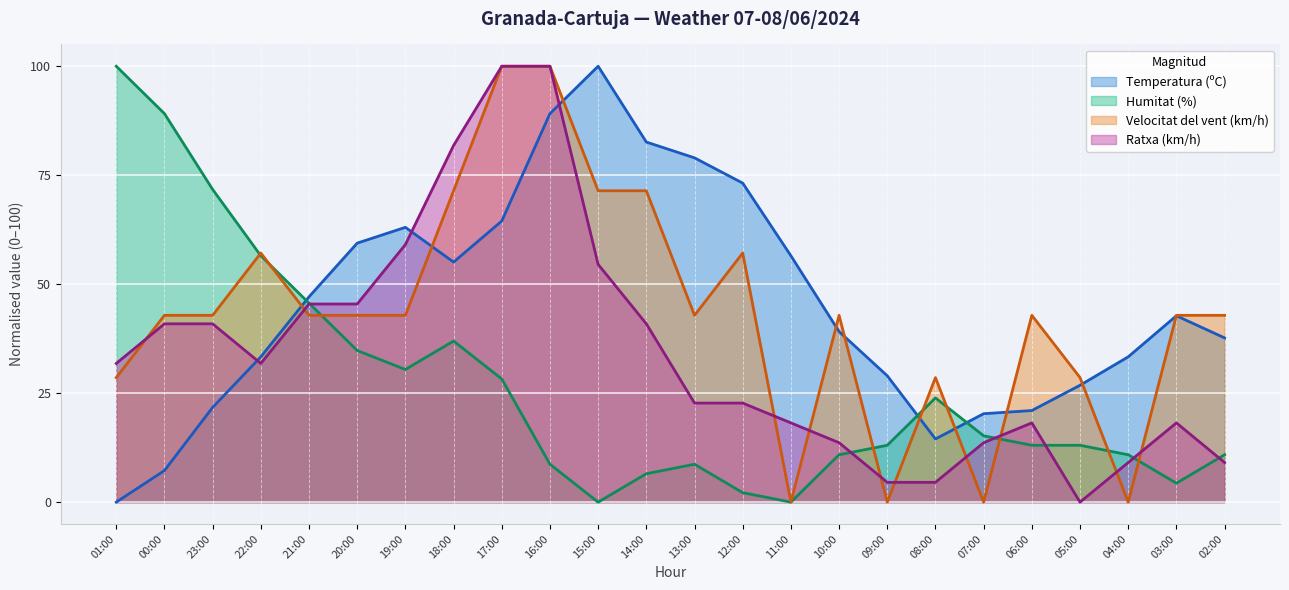

At which category is the sum across all series the highest?

16:00